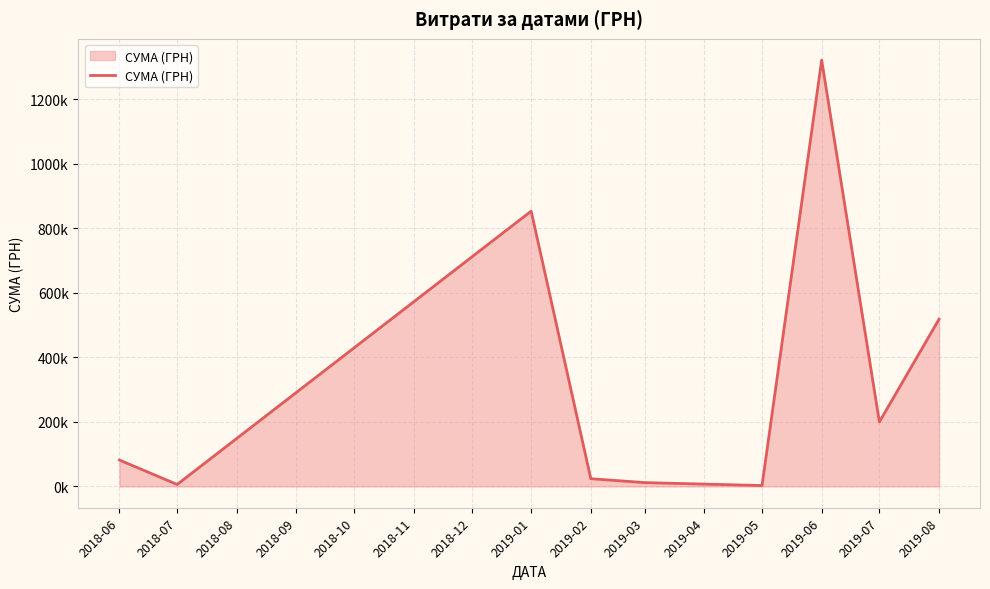

At which label is the value closest to 661835?

2019-08